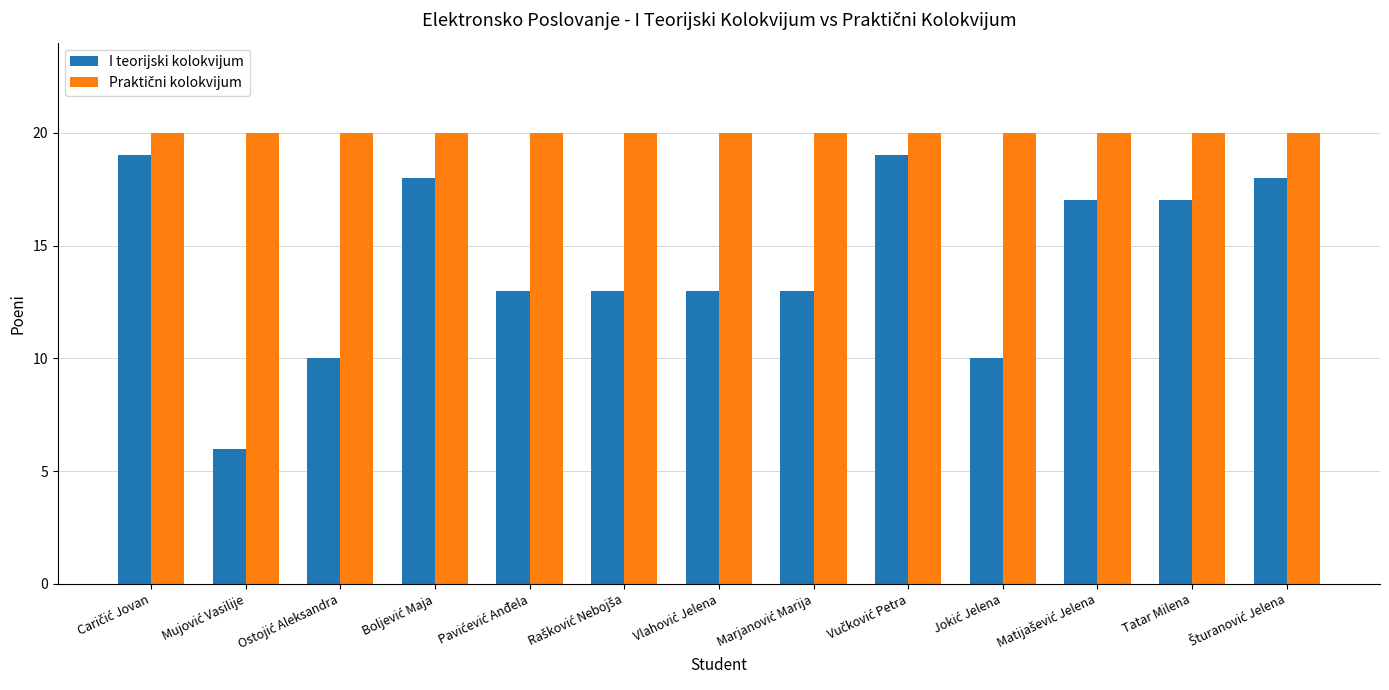

What is the label of the 12th bar from the left?

Tatar Milena